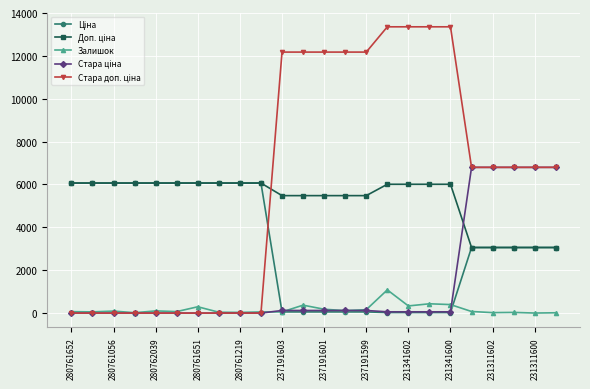

True or false: Залишок has more than 1 interior local peaks.

True